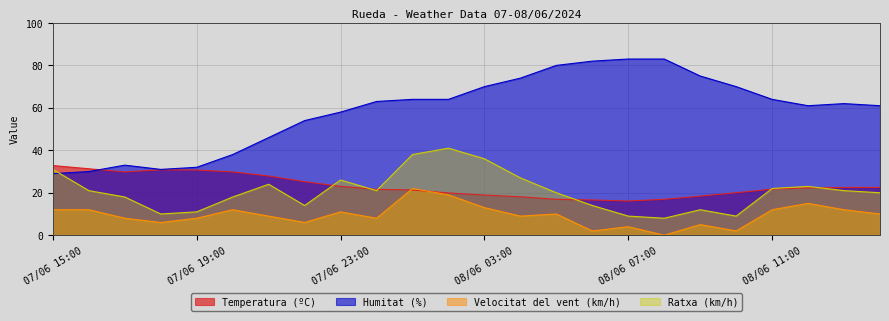

What is the label of the 20th point from the left?

08/06 10:00